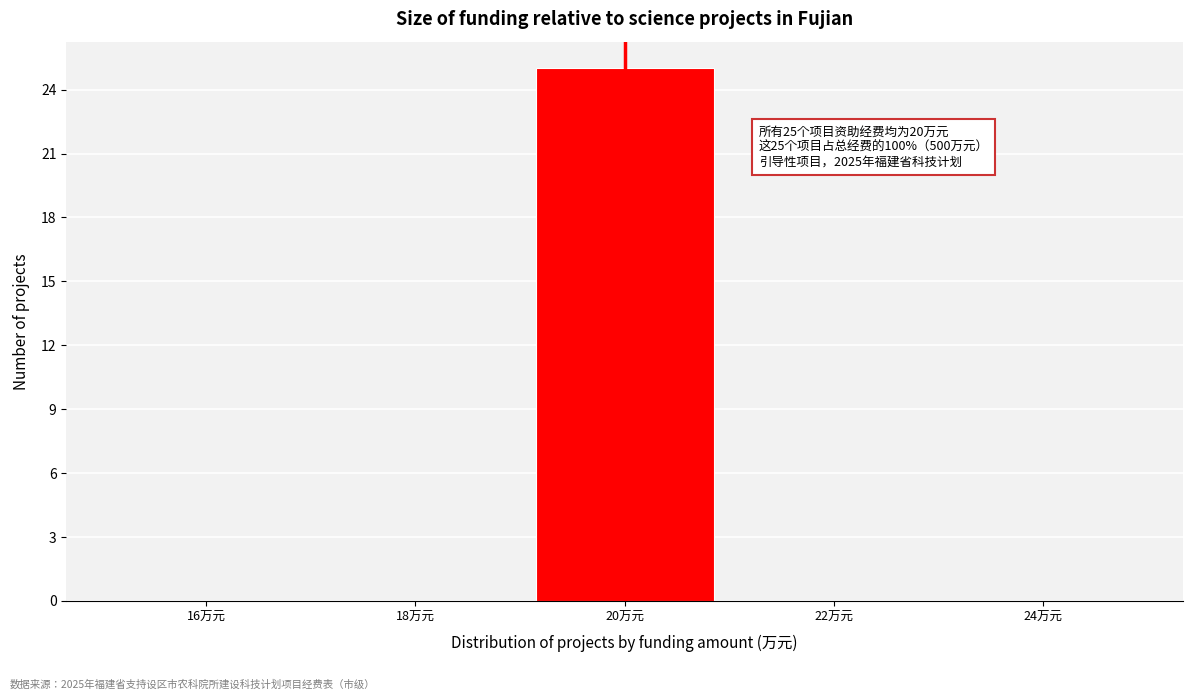

Over which range of the x-axis is the bar tallest?

19 to 21